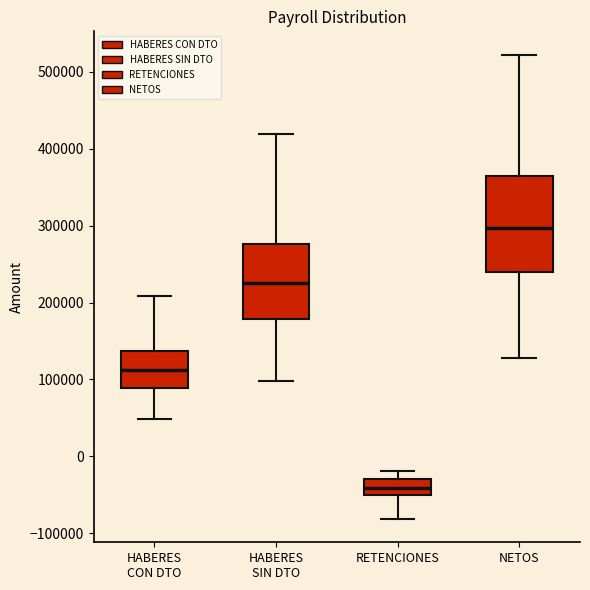

Where does the median line of the box for RETENCIONES sit on the y-axis? The values are not printed on the chart, so give them approximately, as read against the axis.

-40000